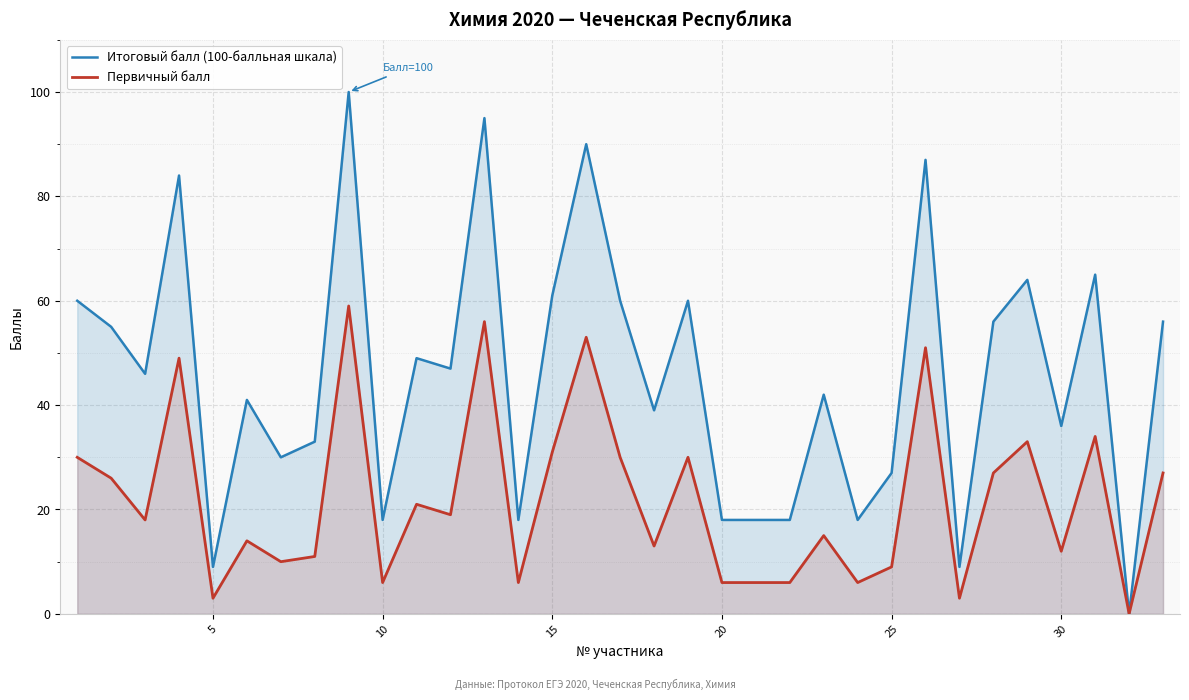

True or false: Итоговый балл (100-балльная шкала) and Первичный балл cross at least once.

False